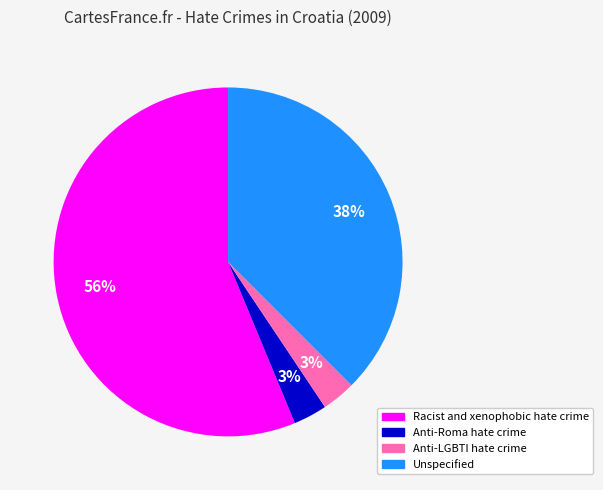

How many slices are in this pie chart?

4